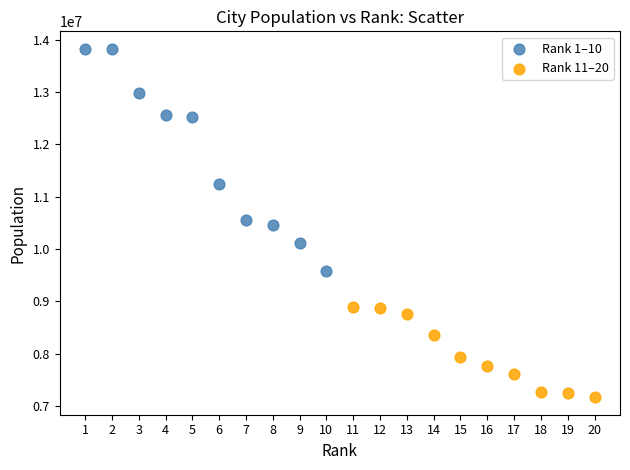

Which series has the widest spread of Y values?

Rank 1–10